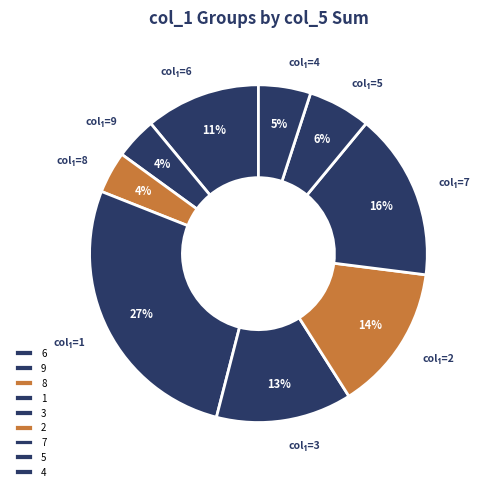

How many slices are in this pie chart?

9